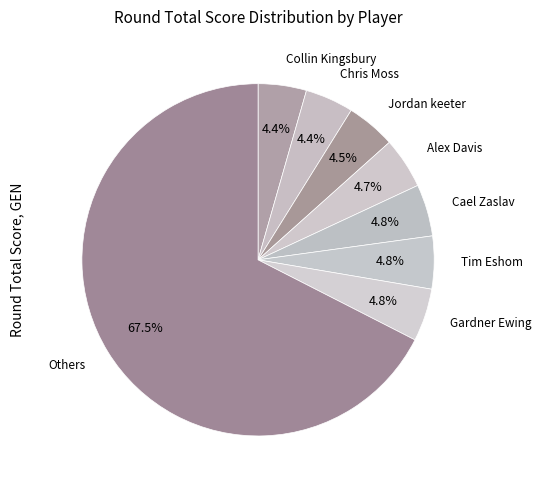

Count the number of slices in the pie.

8